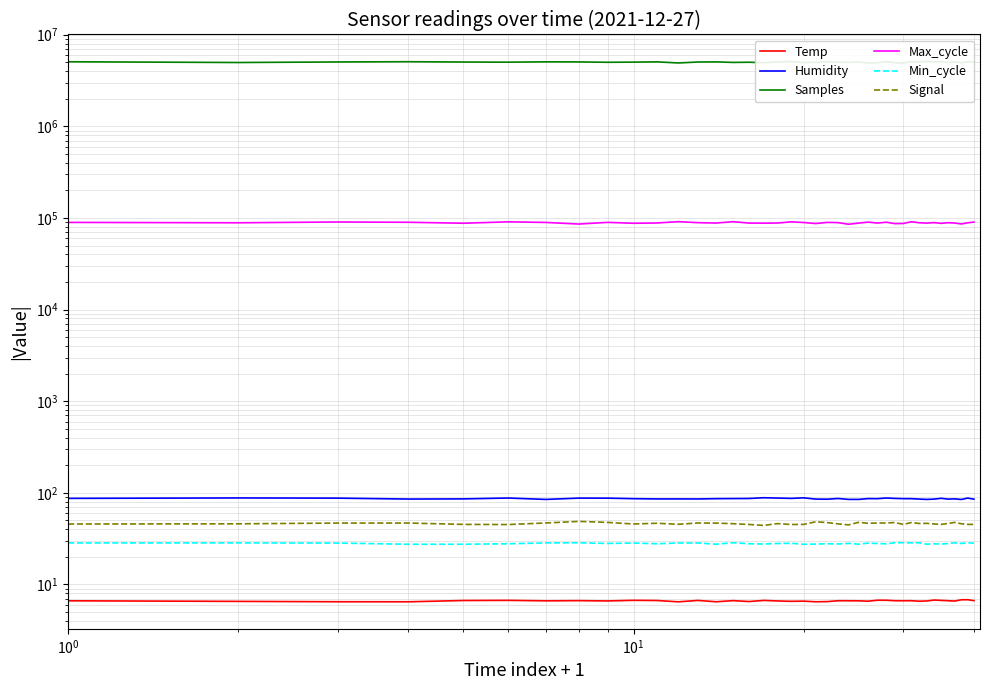

How many distinct data groups are displayed?

6